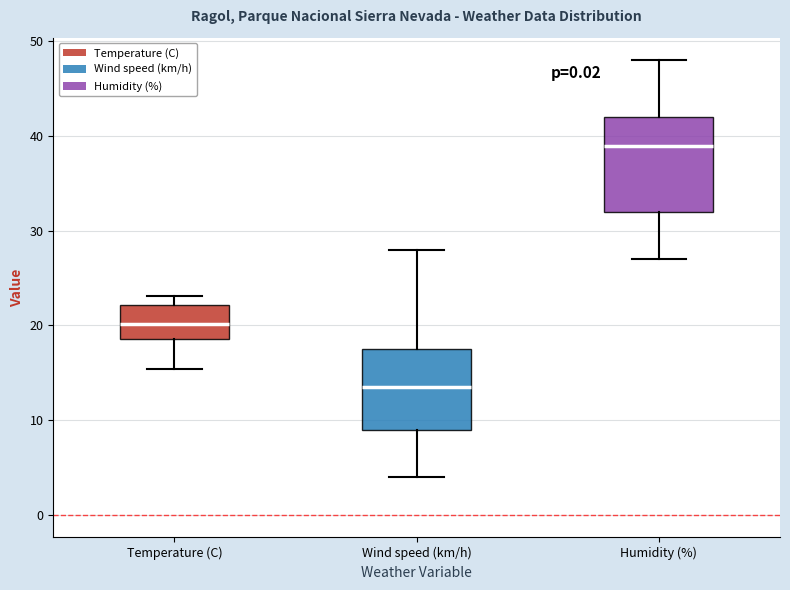

Which box is the tallest, from its lower edge to its upper edge?

Humidity (%)